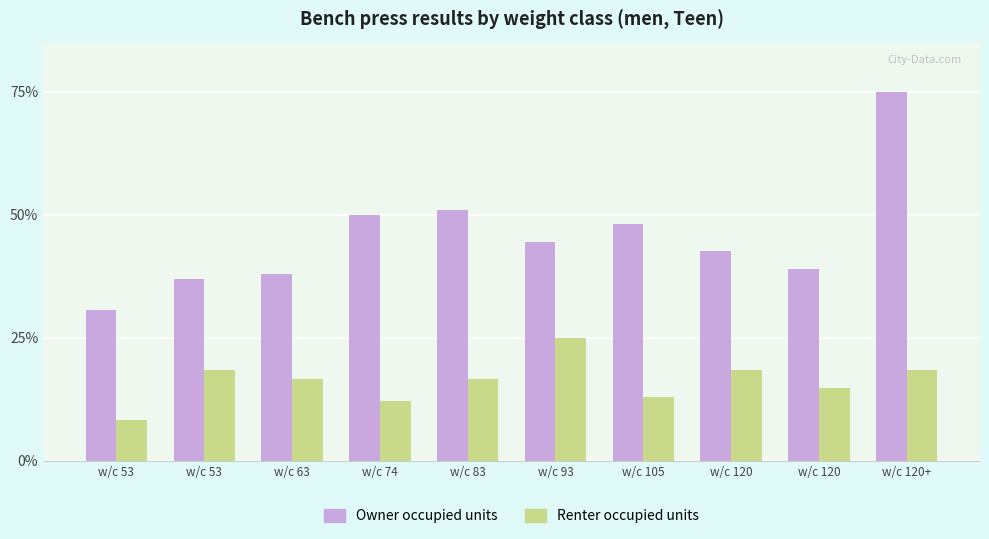

At w/c 120, list the series in order from largest to smallest.

Owner occupied units, Renter occupied units